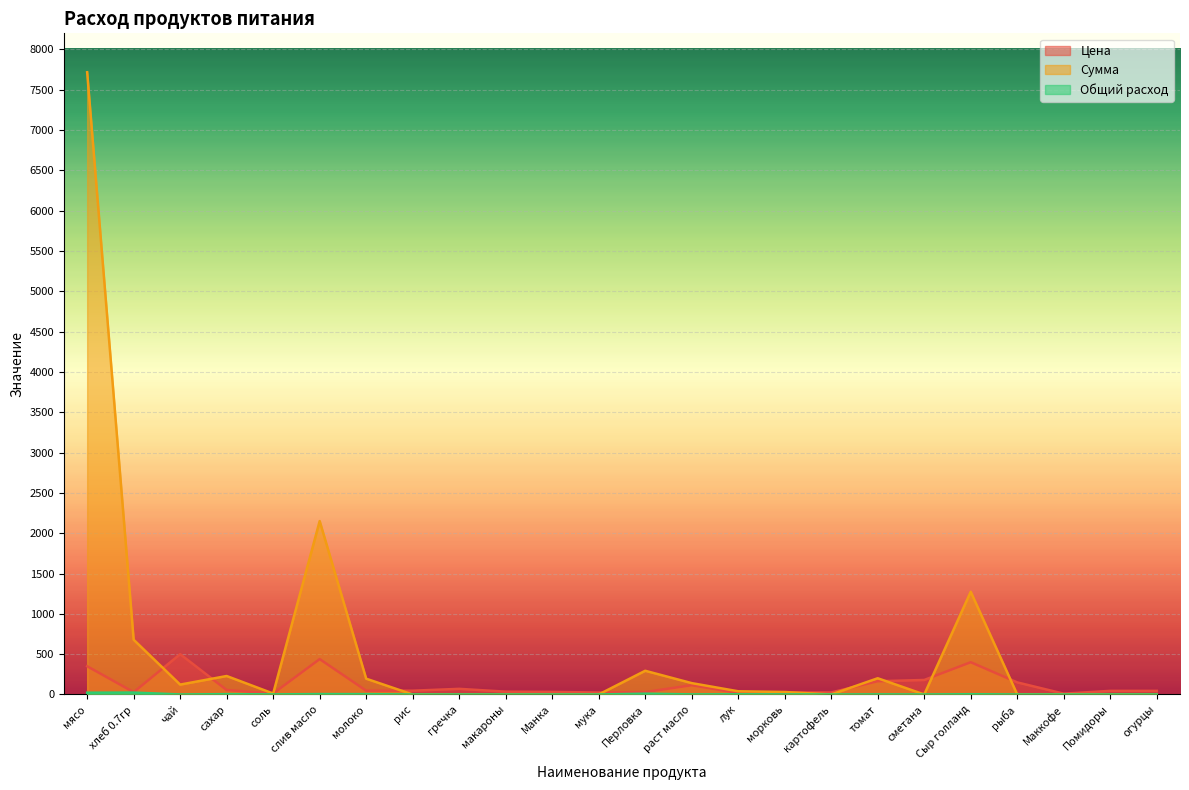

How many data points in Сумма are above 30?

12